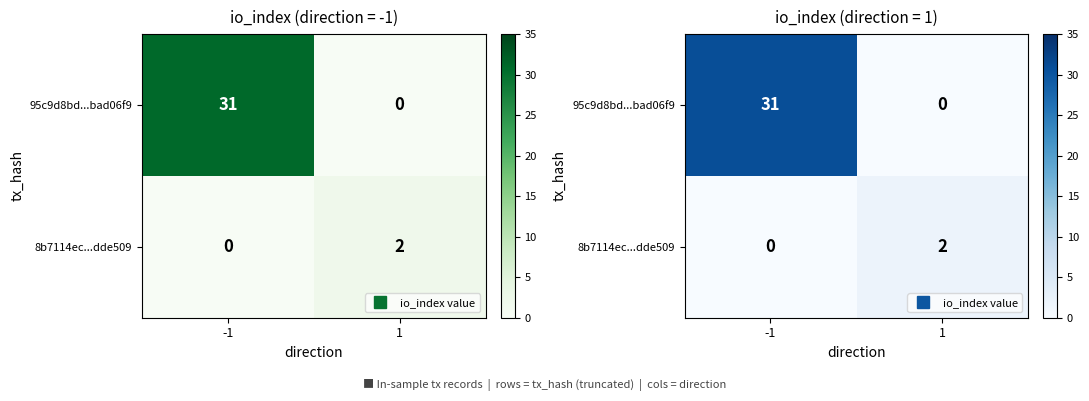

What is the difference between the maximum and minimum values in the 95c9d8bd...bad06f9 series?

31